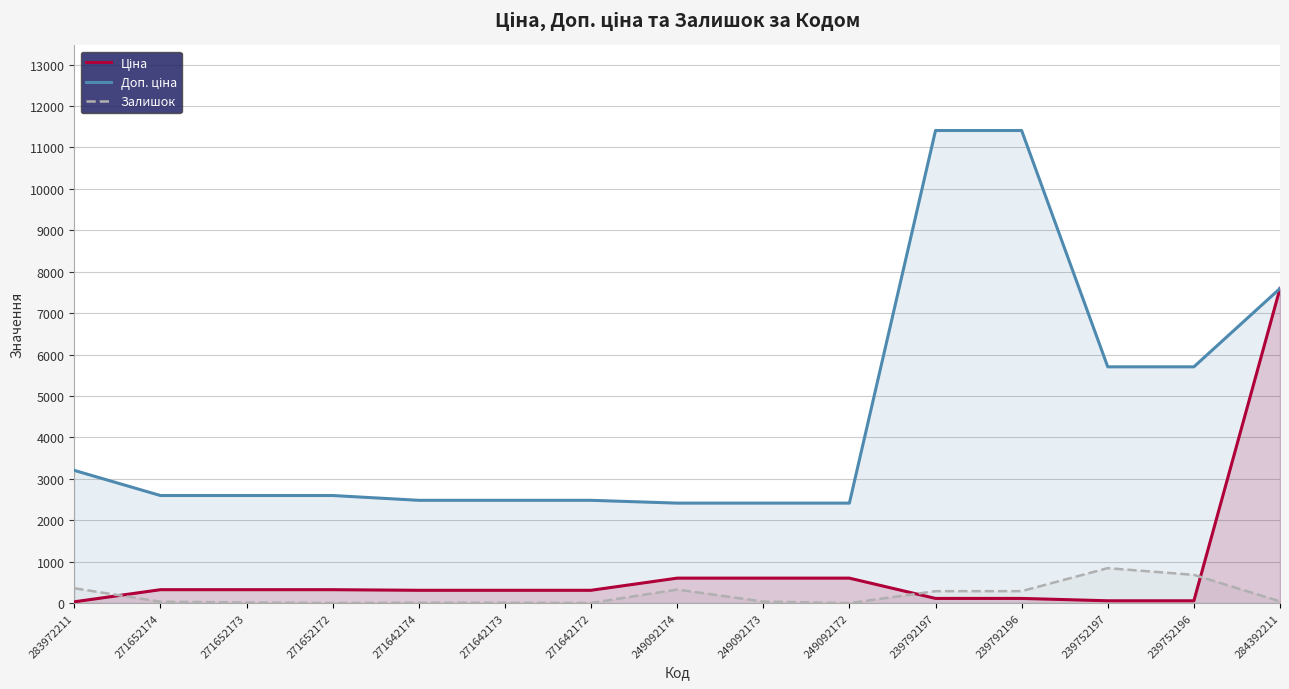

How many data points in Залишок are above 38?

7